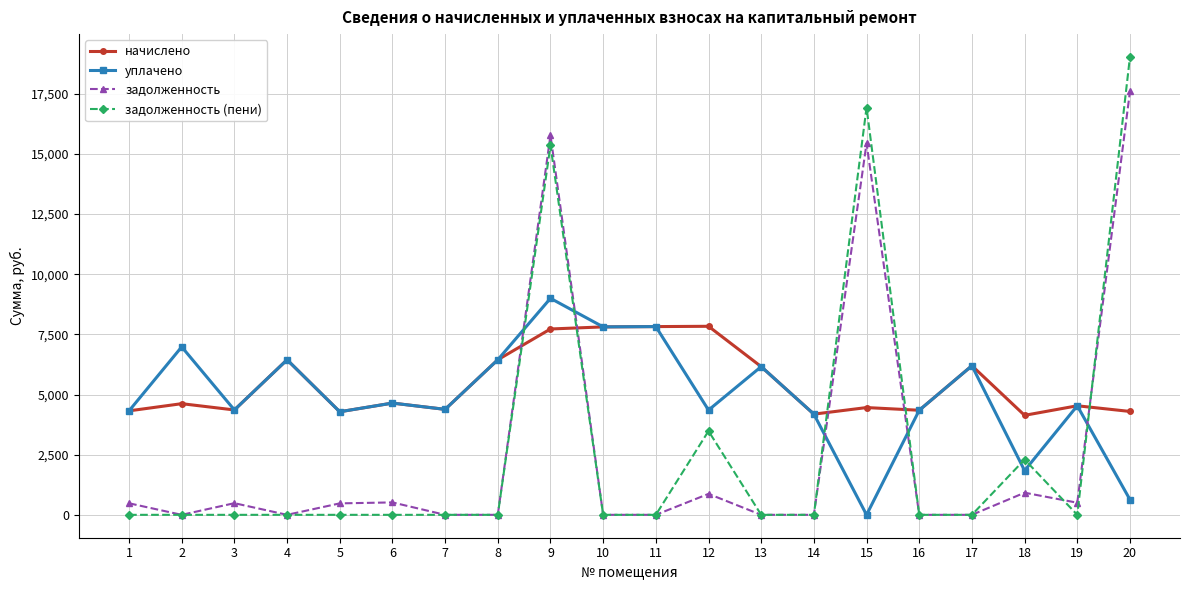

Does the chart display data point markers on the line(s)?

Yes